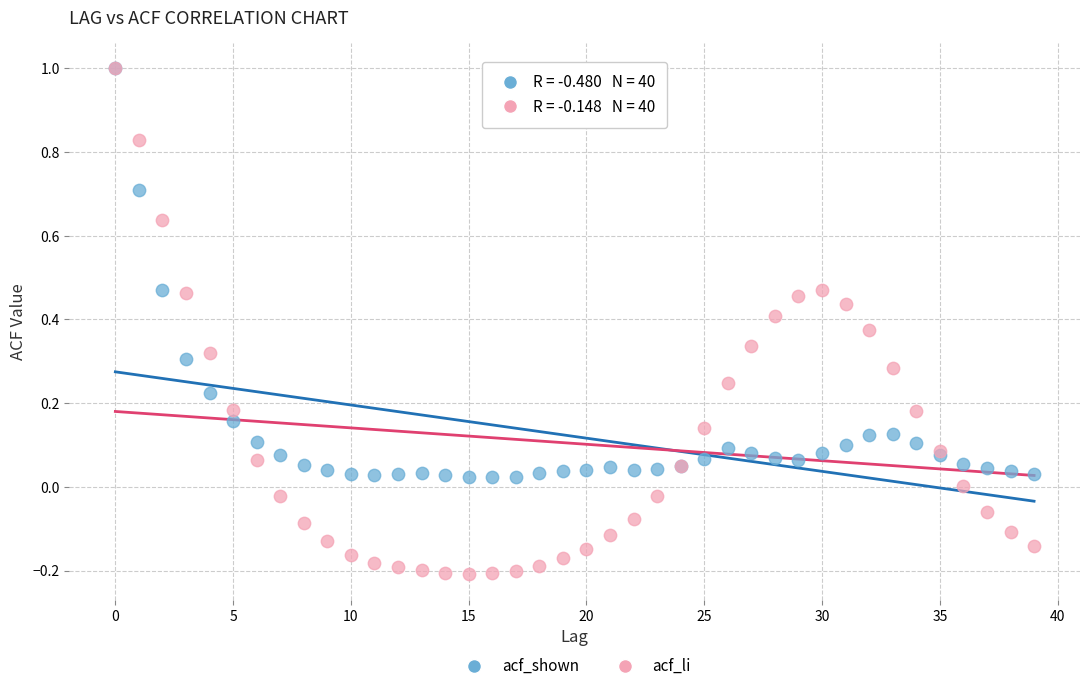

Which series has the largest Y range (max minus min)?

acf_li